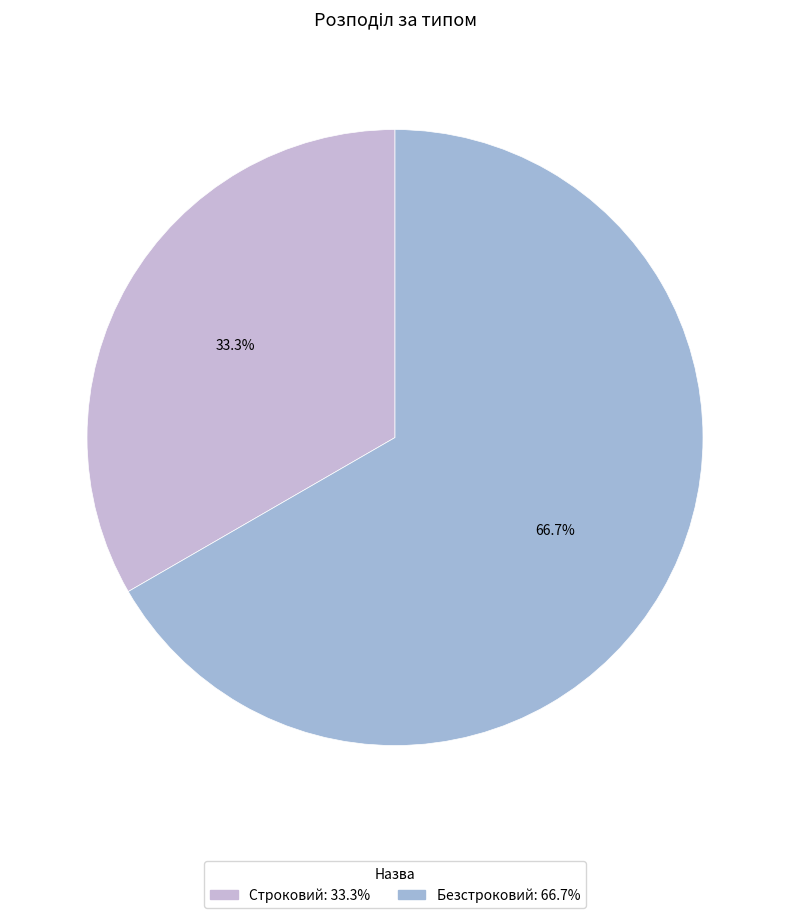

True or false: Безстроковий accounts for 81% of the total.

False